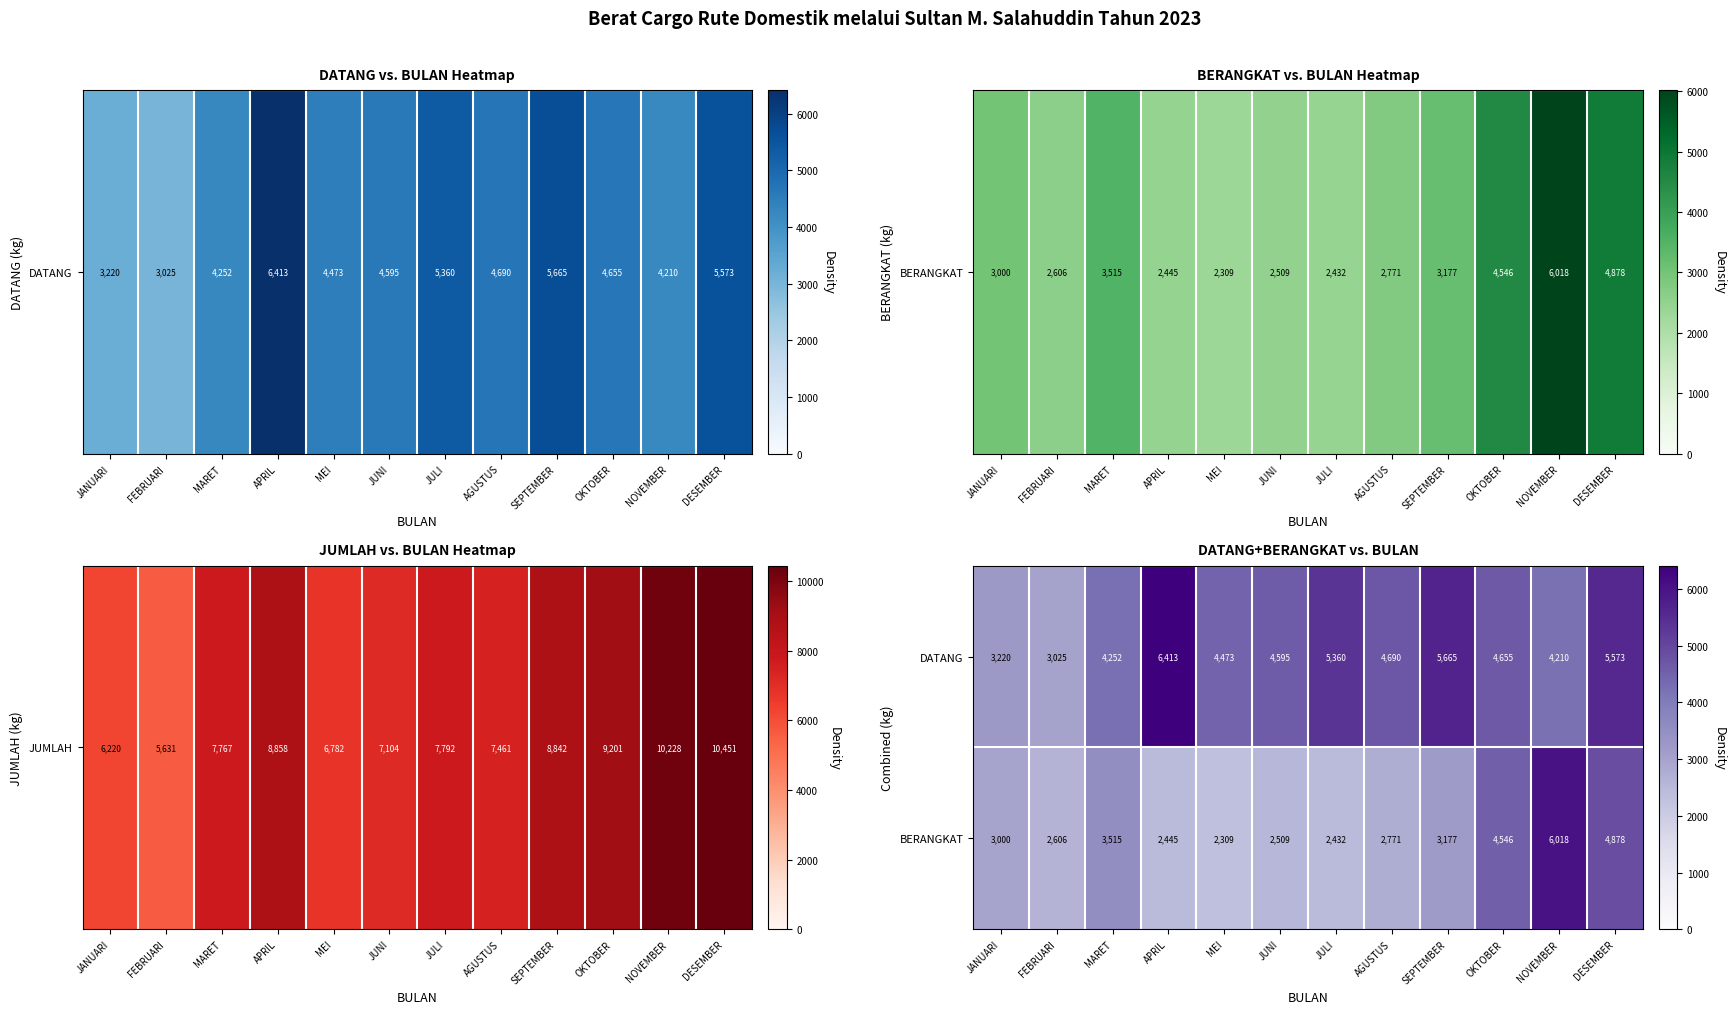

Reading left to right, transcribe all the data shown in this chart.

DATANG: 3220	3025	4252	6413	4473	4595	5360	4690	5665	4655	4210	5573
BERANGKAT: 3000	2606	3515	2445	2309	2509	2432	2771	3177	4546	6018	4878